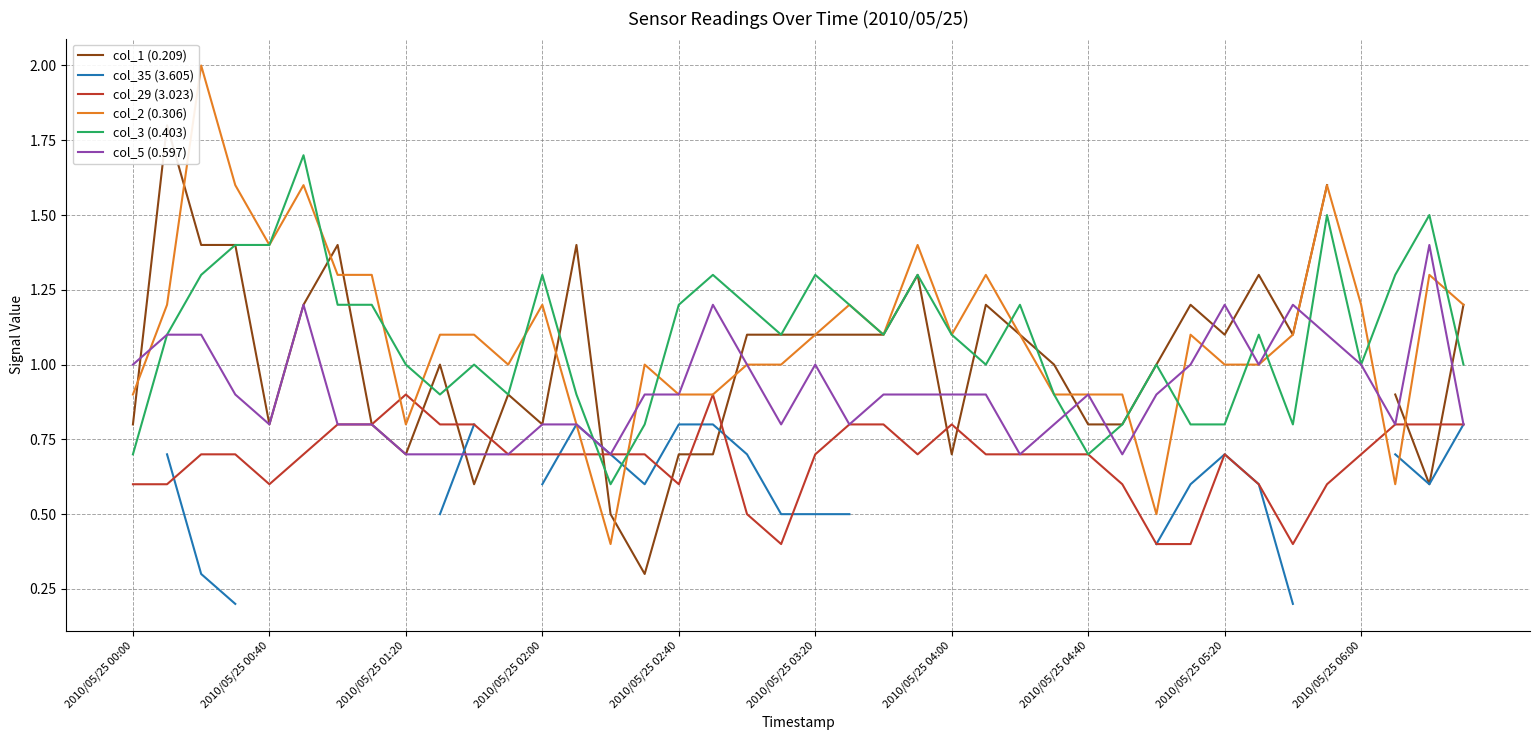

True or false: col_1 (0.209) and col_35 (3.605) intersect in this chart.

True